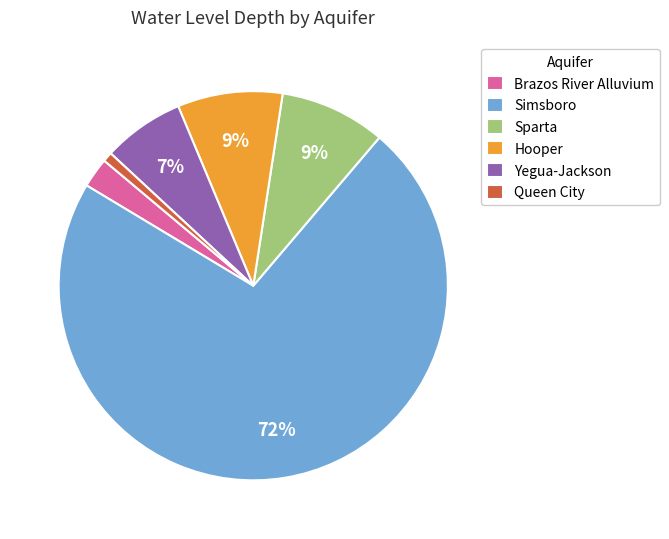

Is it true that Yegua-Jackson is 7% of the pie?

True